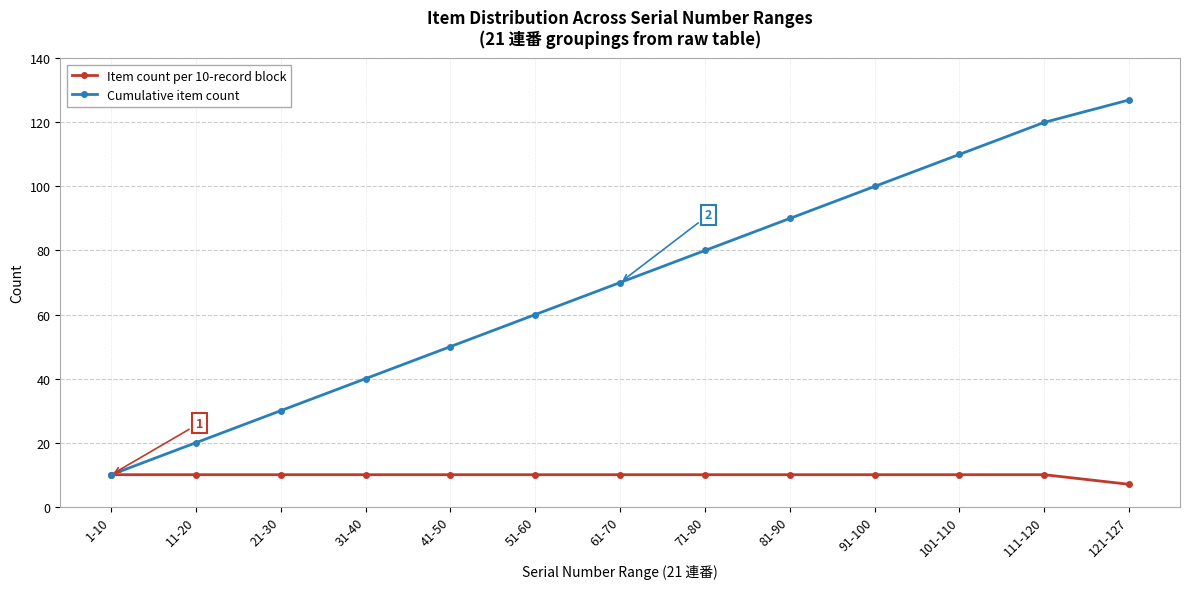

What position from the left is 21-30?

3